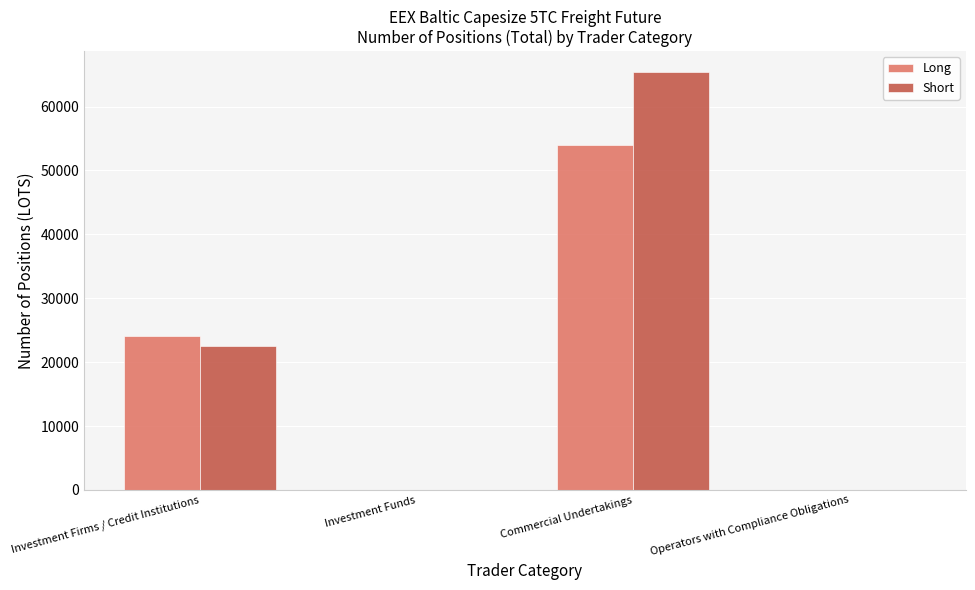

What is the approximate value of Short at Investment Firms / Credit Institutions?

22512.2